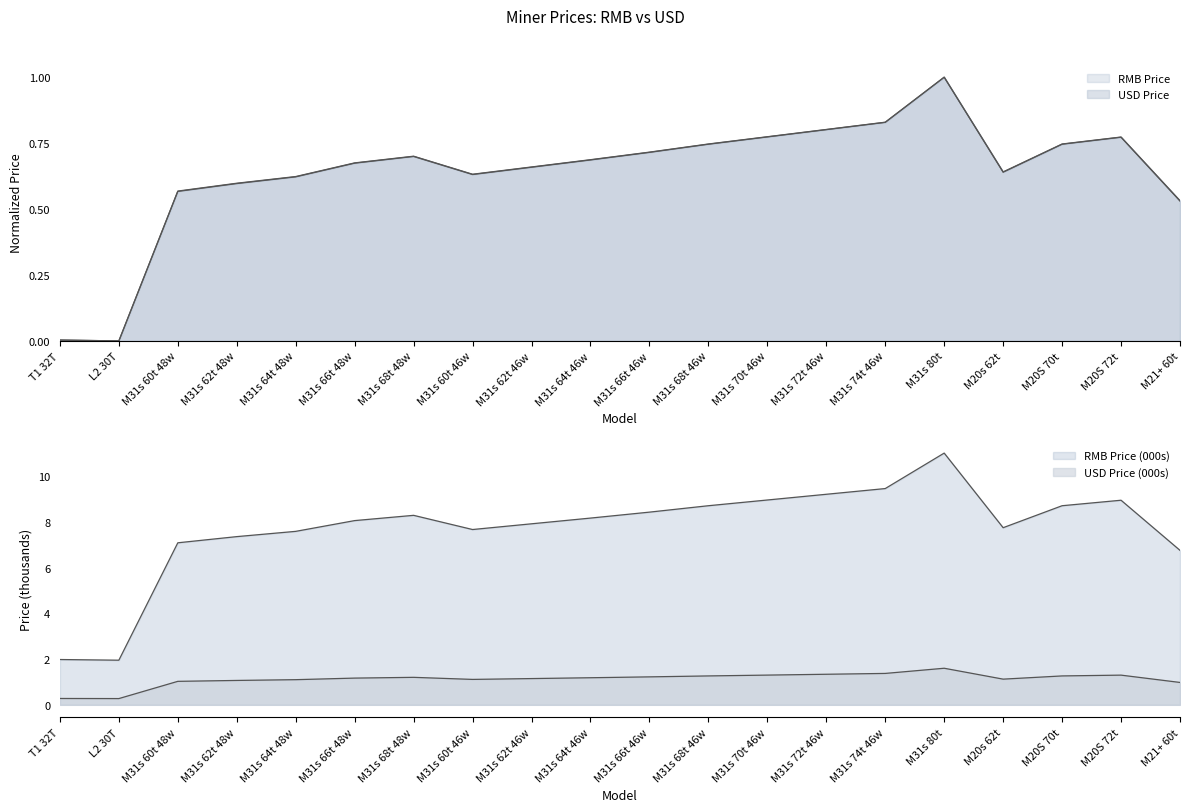

How many interior local valleys does the RMB Price (00s) series have?

3